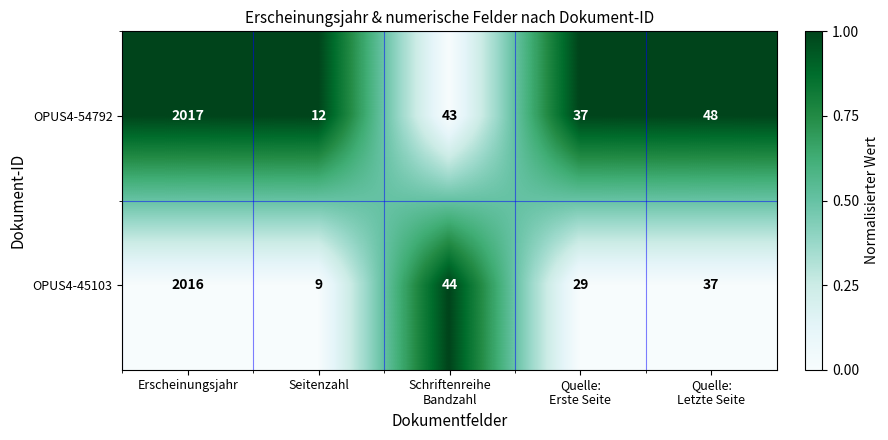

Where does the OPUS4-54792 series first go above 43?

Erscheinungsjahr